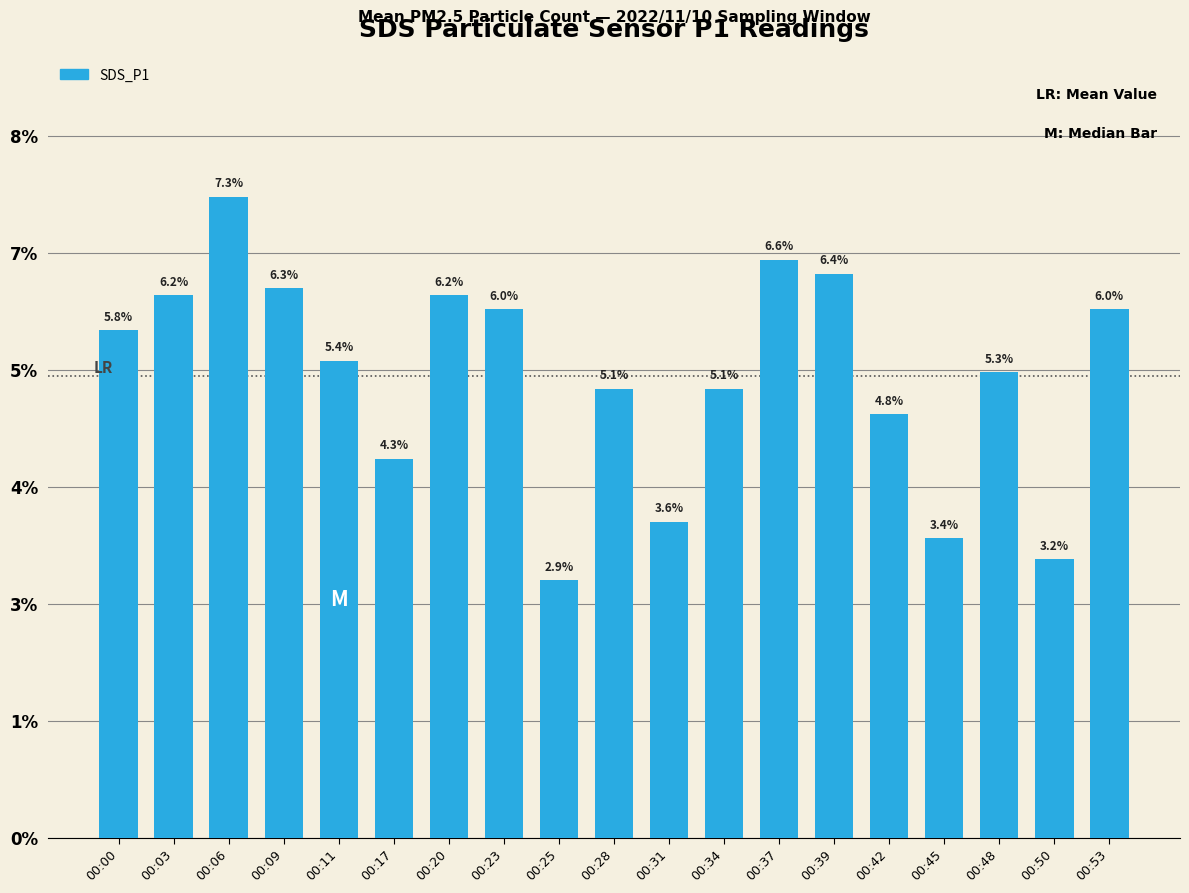

Are the bars horizontal?

No